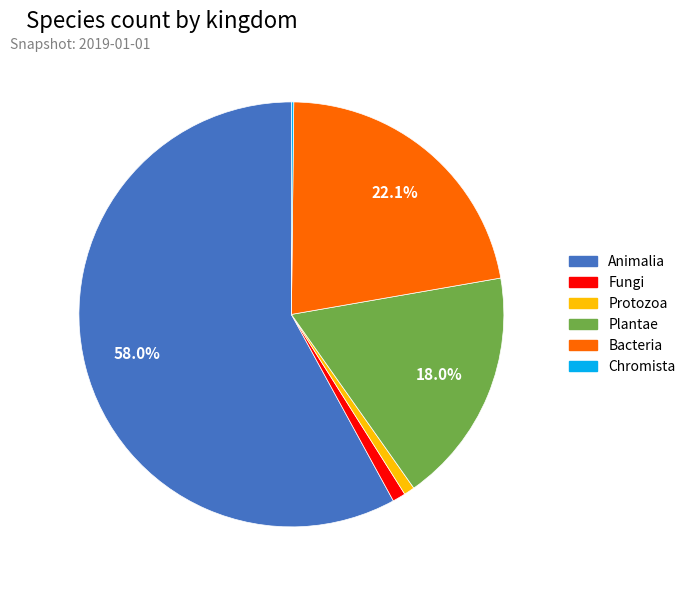

Does any single category account for the majority?

Yes